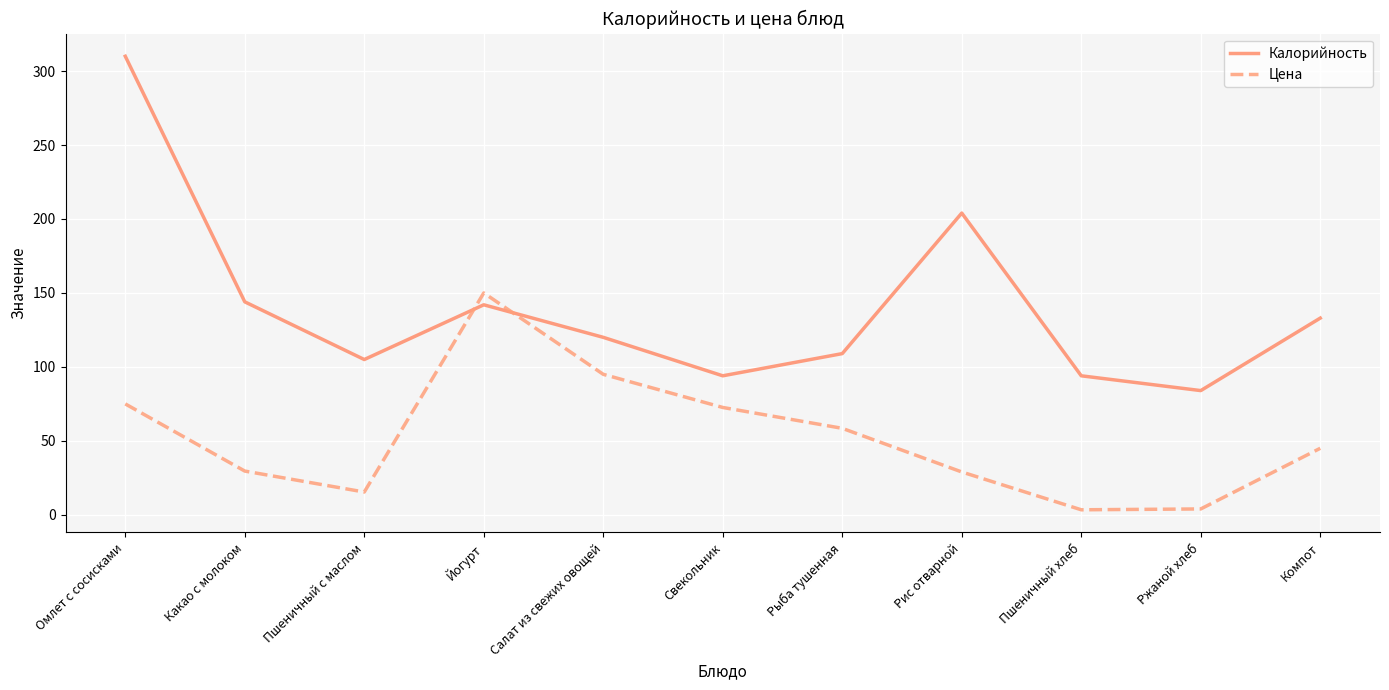

What is the sum of the Калорийность values at Пшеничный хлеб and Рис отварной?

298.0